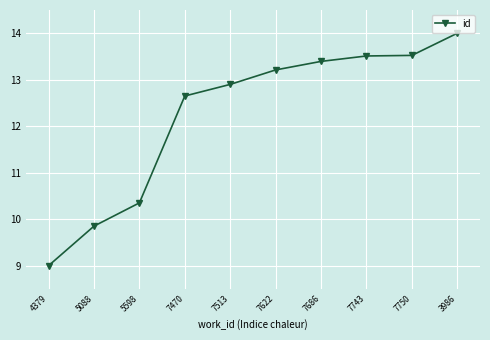

Count the number of data series in this chart.

1